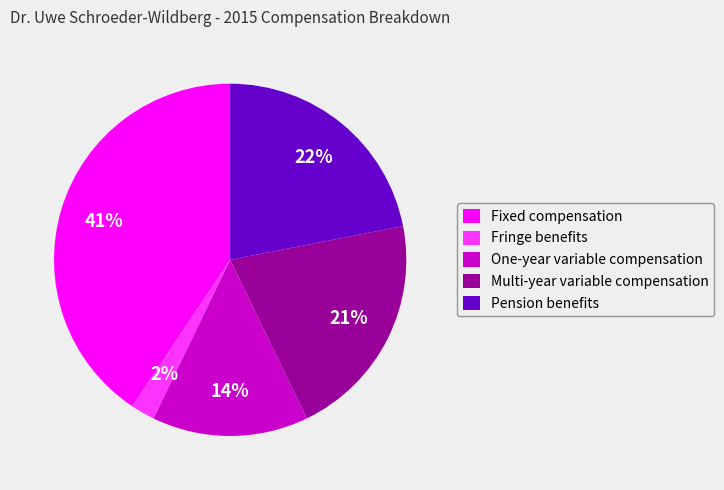

True or false: Pension benefits accounts for 13% of the total.

False